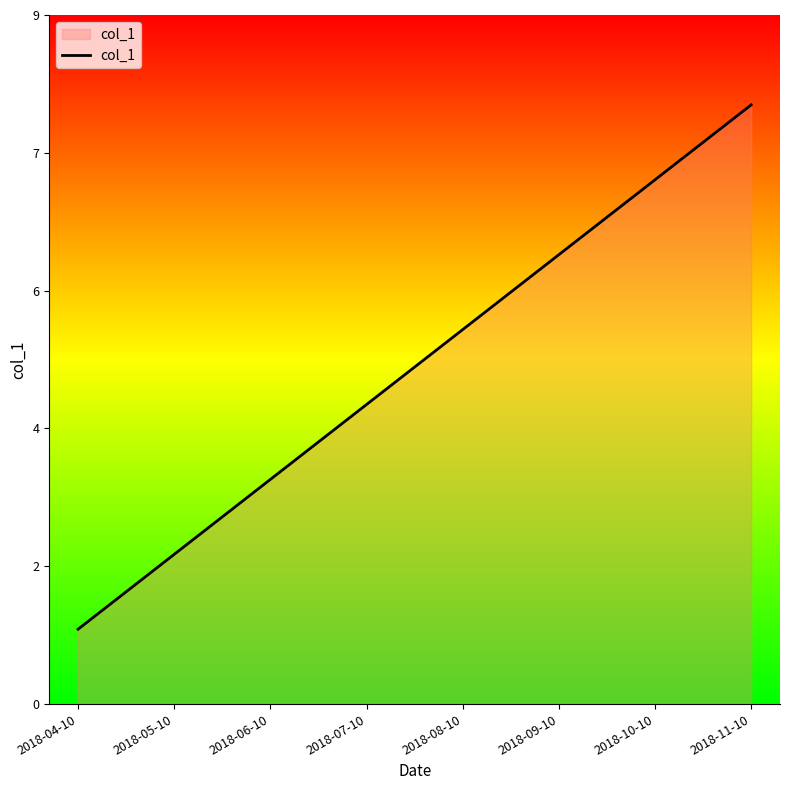

Does the chart display data point markers on the line(s)?

No